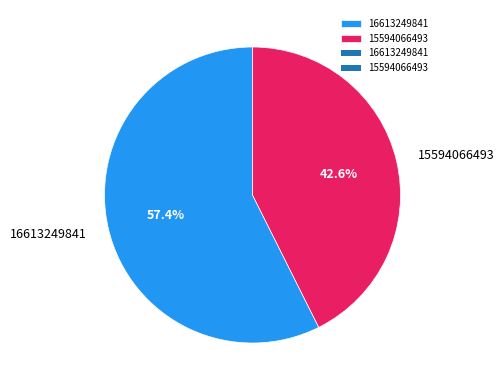

How many segments does this pie chart have?

2